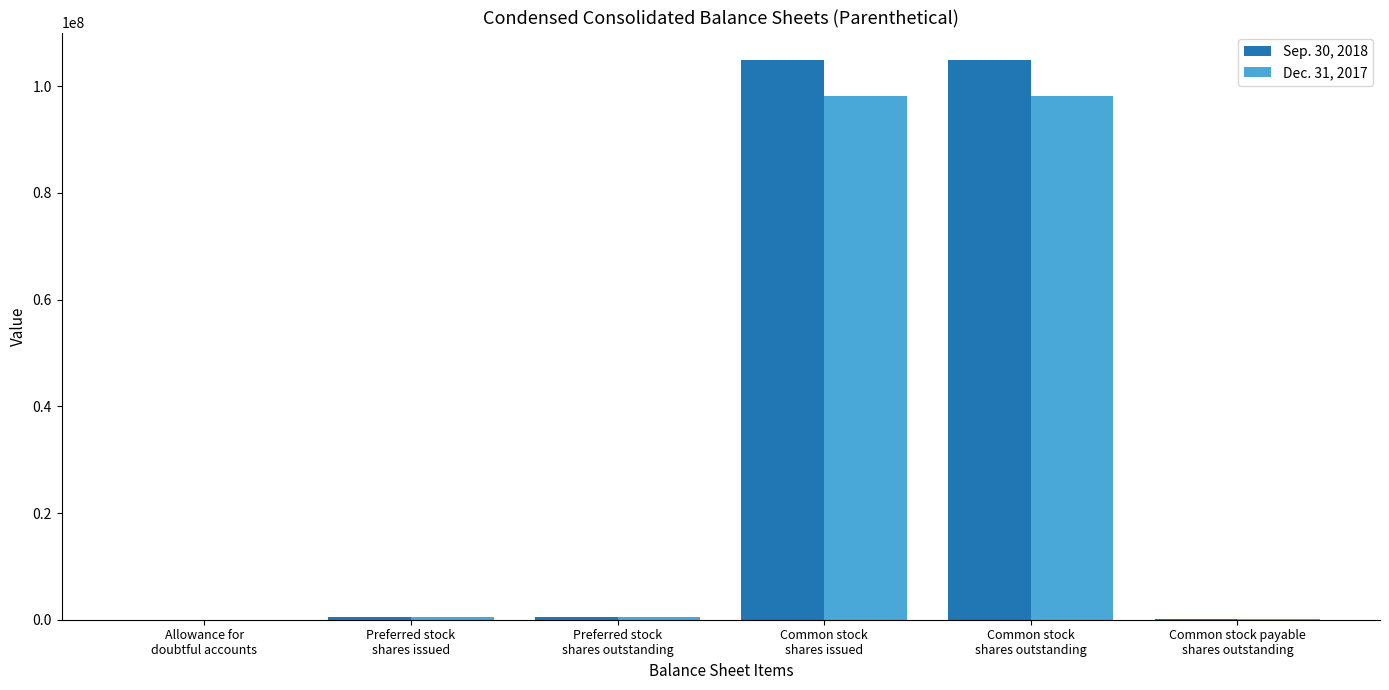

Which series has the largest range (max minus min)?

Sep. 30, 2018